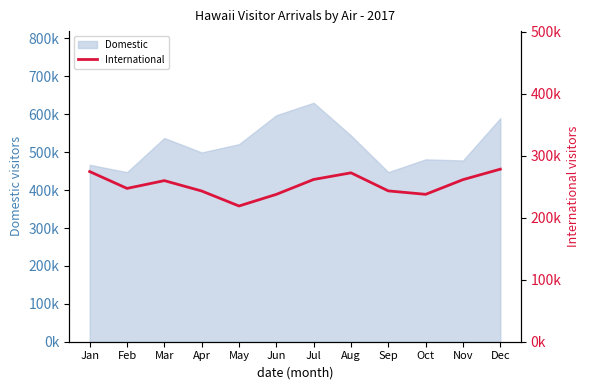

How many lines are shown in the chart?

1